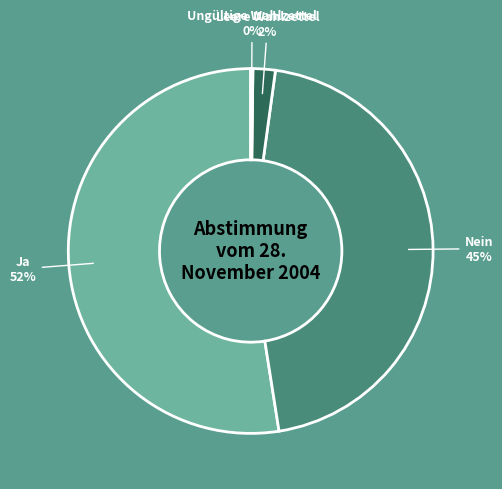

To the nearest percent, what is the average slice percentage?

25%